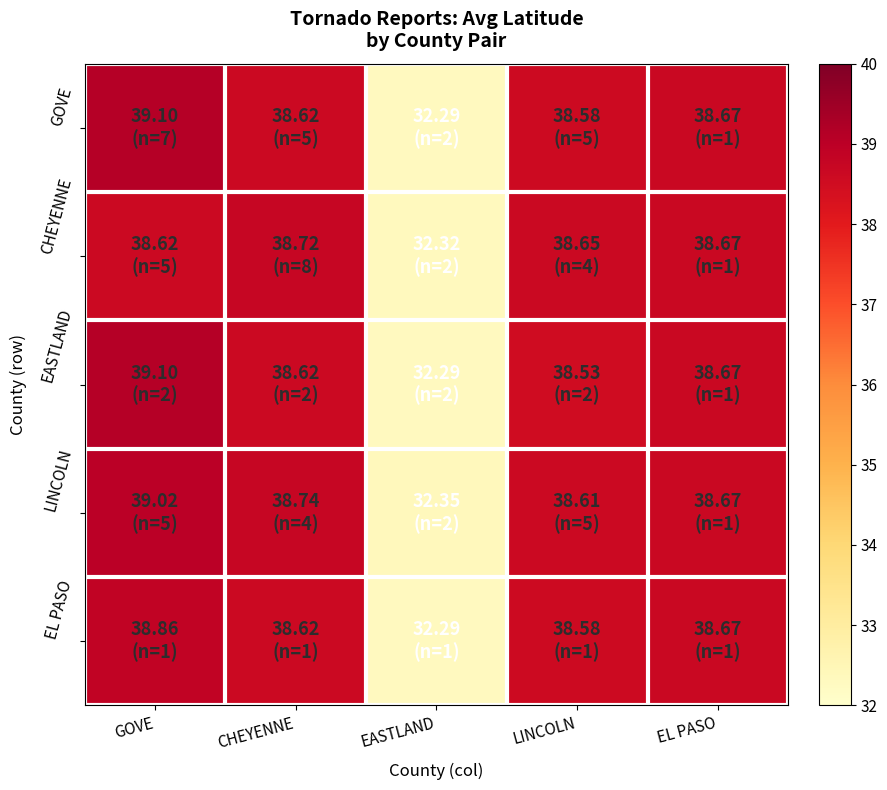

How many series are shown in this chart?

5